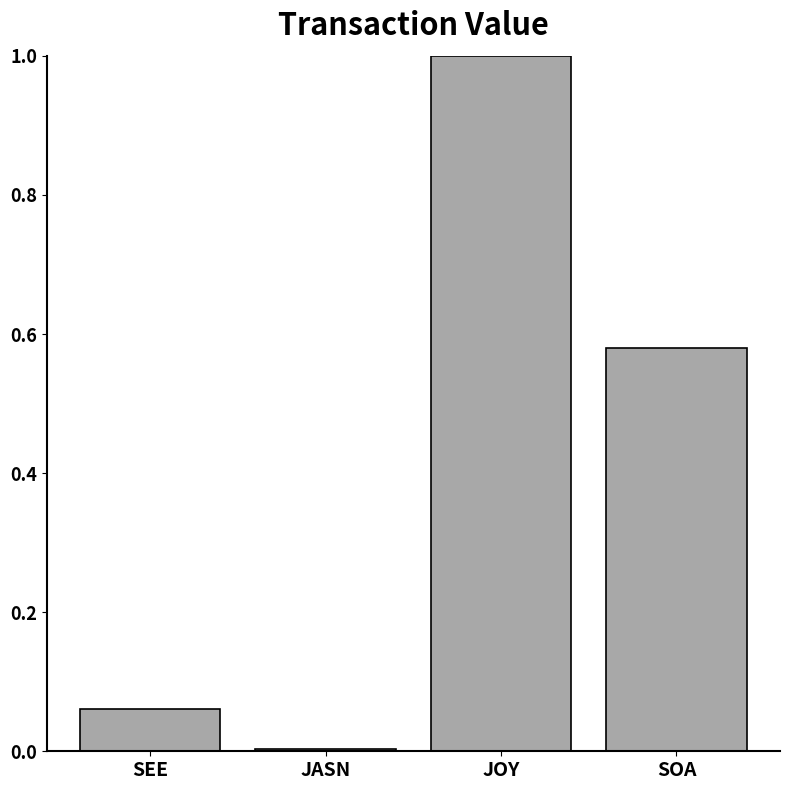

List the labels in order of value, smallest first.

JASN, SEE, SOA, JOY